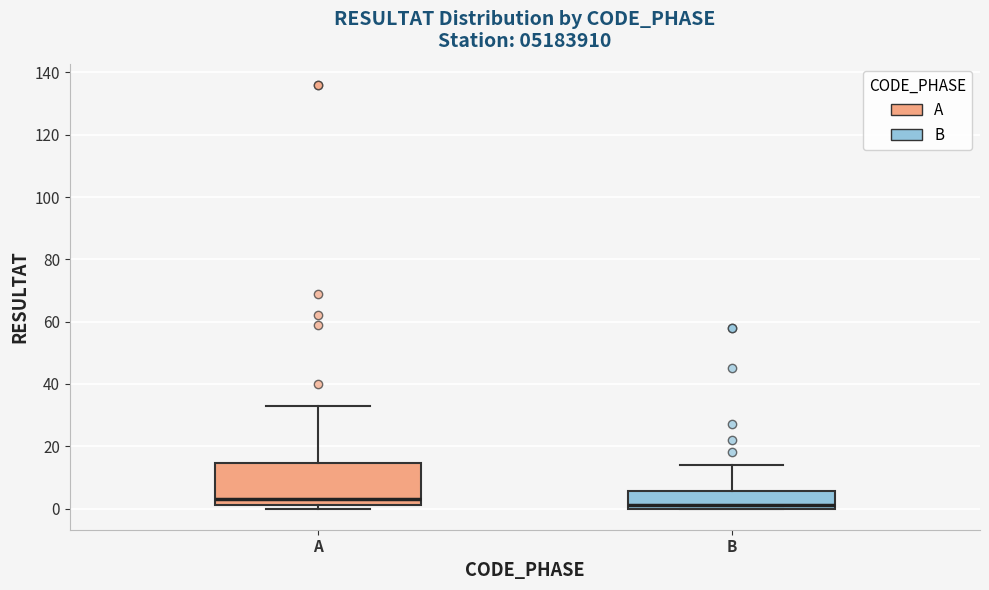

Reading left to right, transcribe this box plot: for each box, give where its median line is, the range the box spans, and where its two whiskers end, as read against the y-axis. The values are not printed on the chart, so give them approximately, as read against the axis.

A: median 4, box 2 to 14, whiskers 0 to 34
B: median 2, box 0 to 6, whiskers 0 to 14